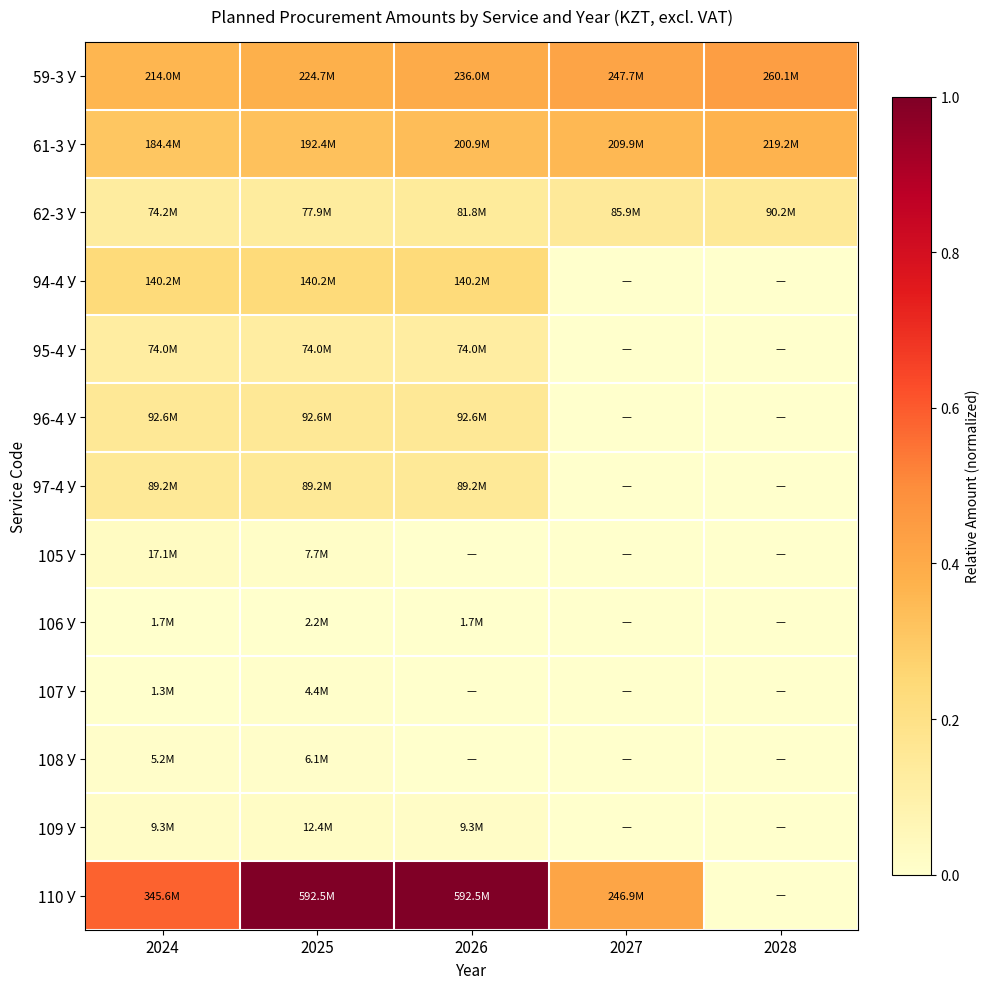

Which series has the largest total across all categories?

110 У